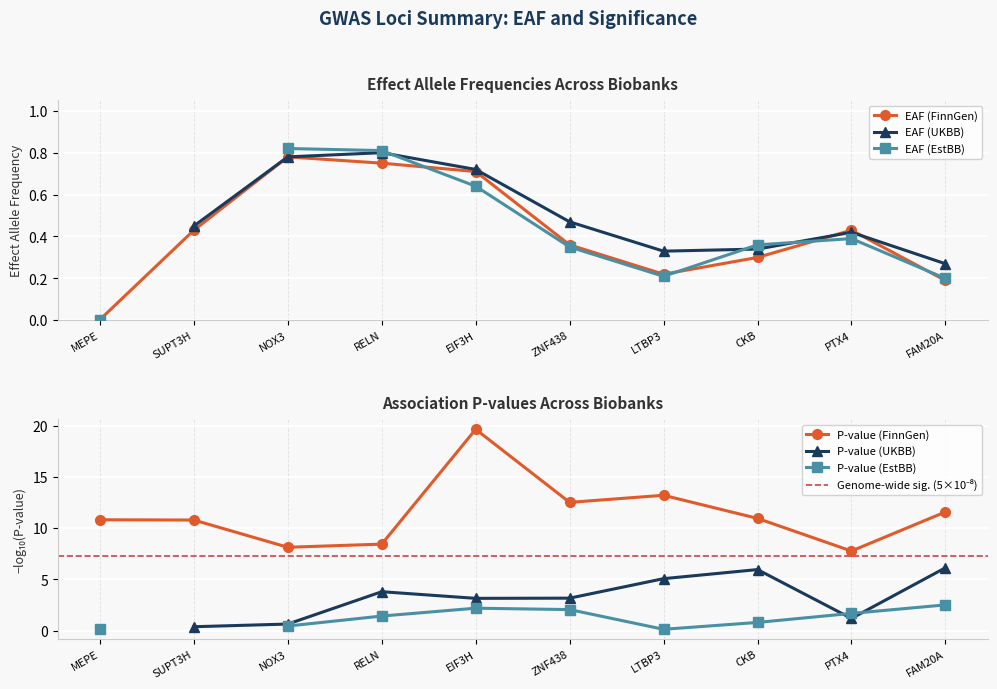

The EAF (FinnGen) series shows 0.0 at MEPE. True or false?

True